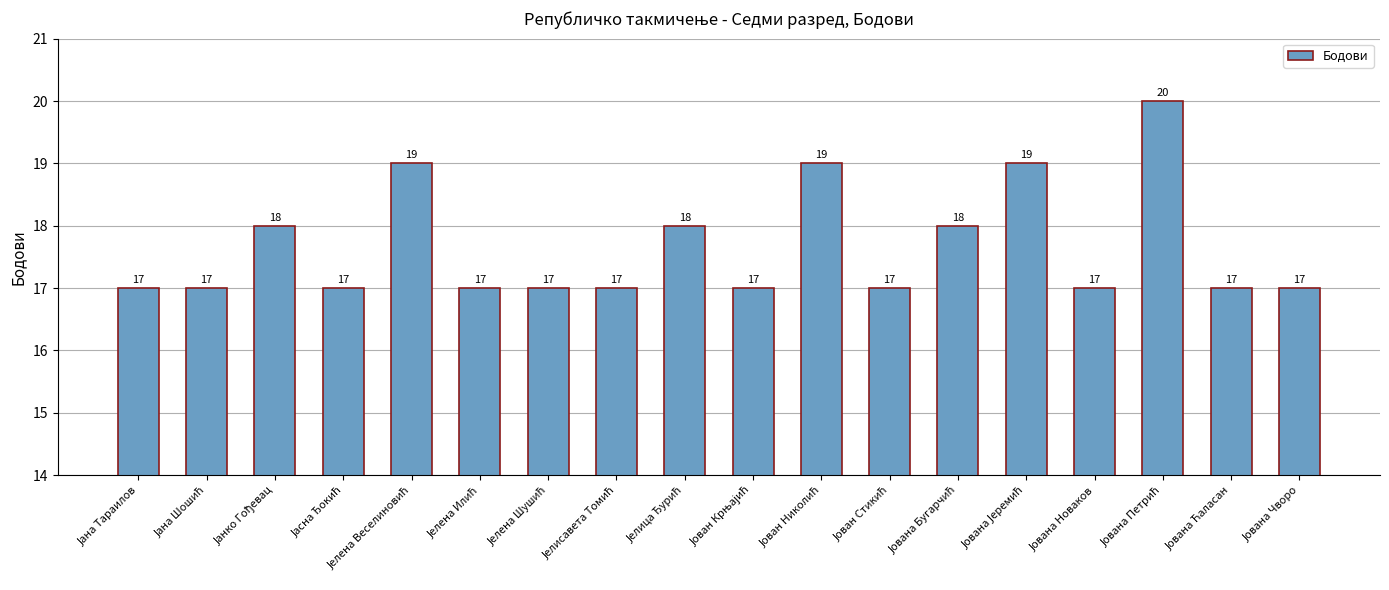

What is the value of the 18th bar from the left?

17